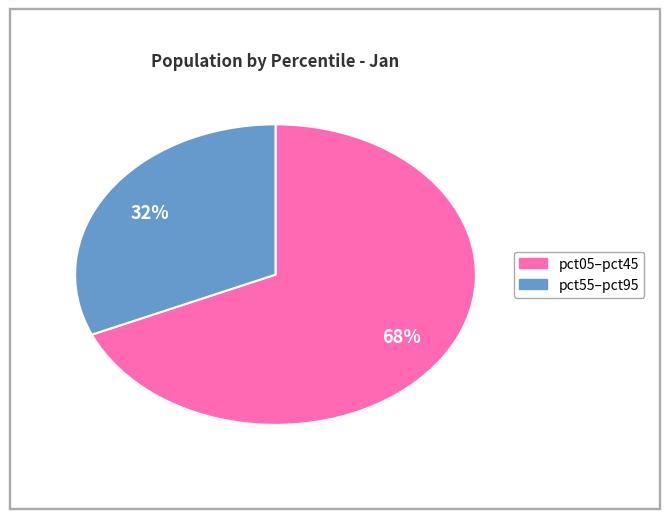

How many segments does this pie chart have?

2